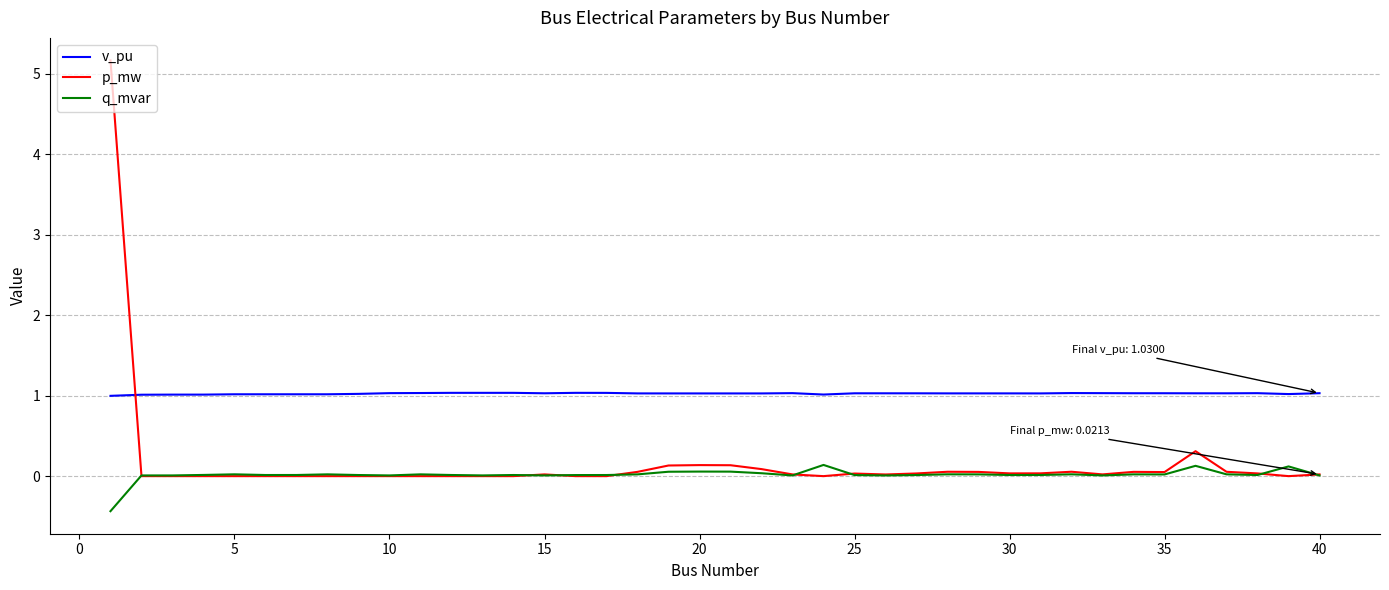

Which series has the widest spread of values?

p_mw